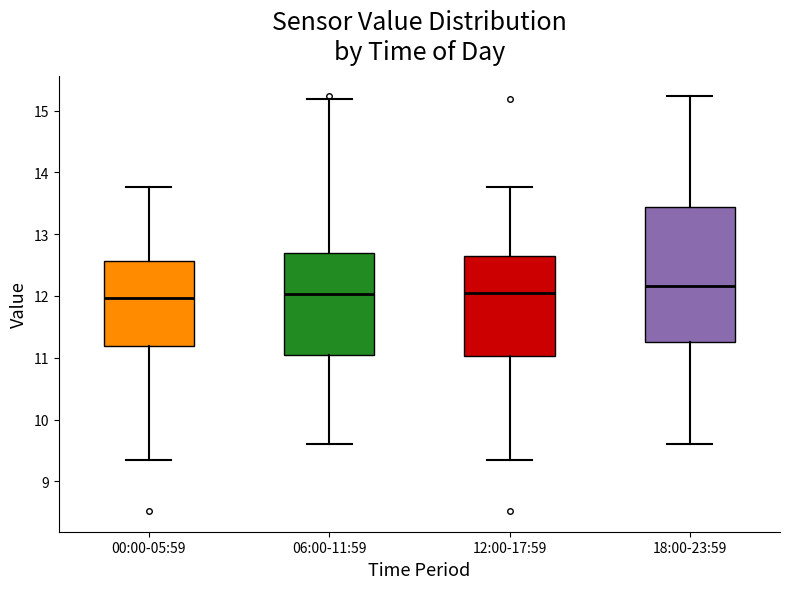

Reading left to right, read every box against the y-axis: the position of its median line, the range the box covers, and the ends of its whiskers. The values are not printed on the chart, so give them approximately, as read against the axis.

00:00-05:59: median 12.0, box 11.2 to 12.6, whiskers 9.4 to 13.8
06:00-11:59: median 12.0, box 11.0 to 12.7, whiskers 9.6 to 15.2
12:00-17:59: median 12.0, box 11.0 to 12.6, whiskers 9.4 to 13.8
18:00-23:59: median 12.2, box 11.3 to 13.4, whiskers 9.6 to 15.2